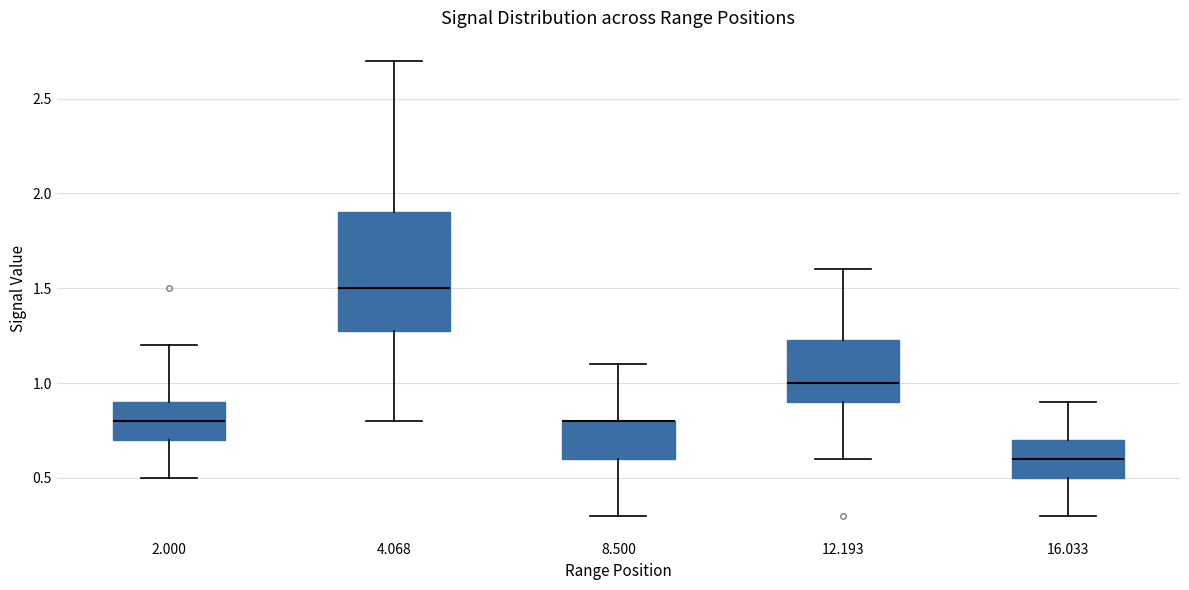

Reading left to right, read every box against the y-axis: the position of its median line, the range the box covers, and the ends of its whiskers. The values are not printed on the chart, so give them approximately, as read against the axis.

2.000: median 0.80, box 0.70 to 0.90, whiskers 0.50 to 1.20
4.068: median 1.50, box 1.30 to 1.90, whiskers 0.80 to 2.70
8.500: median 0.80 (drawn on the box's upper edge), box 0.60 to 0.80, whiskers 0.30 to 1.10
12.193: median 1.00, box 0.90 to 1.25, whiskers 0.60 to 1.60
16.033: median 0.60, box 0.50 to 0.70, whiskers 0.30 to 0.90